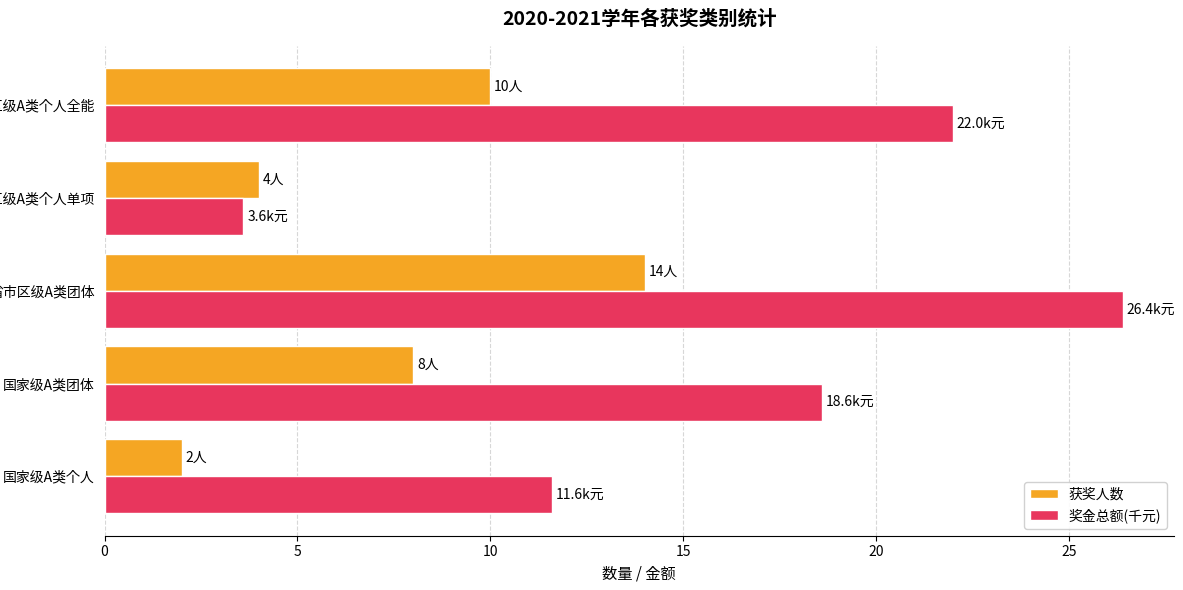

At how many categories does at least one series exceed 26?

1